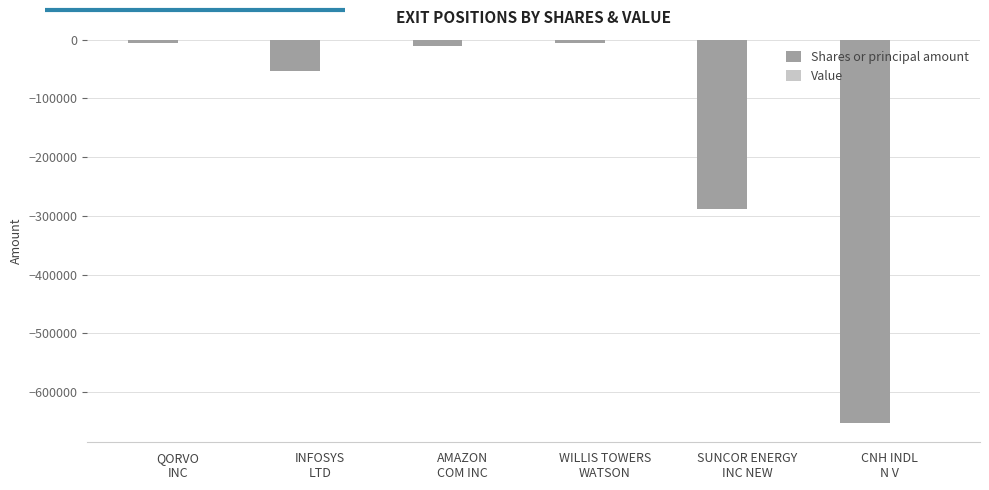

Are the bars grouped side by side (vs. stacked)?

No